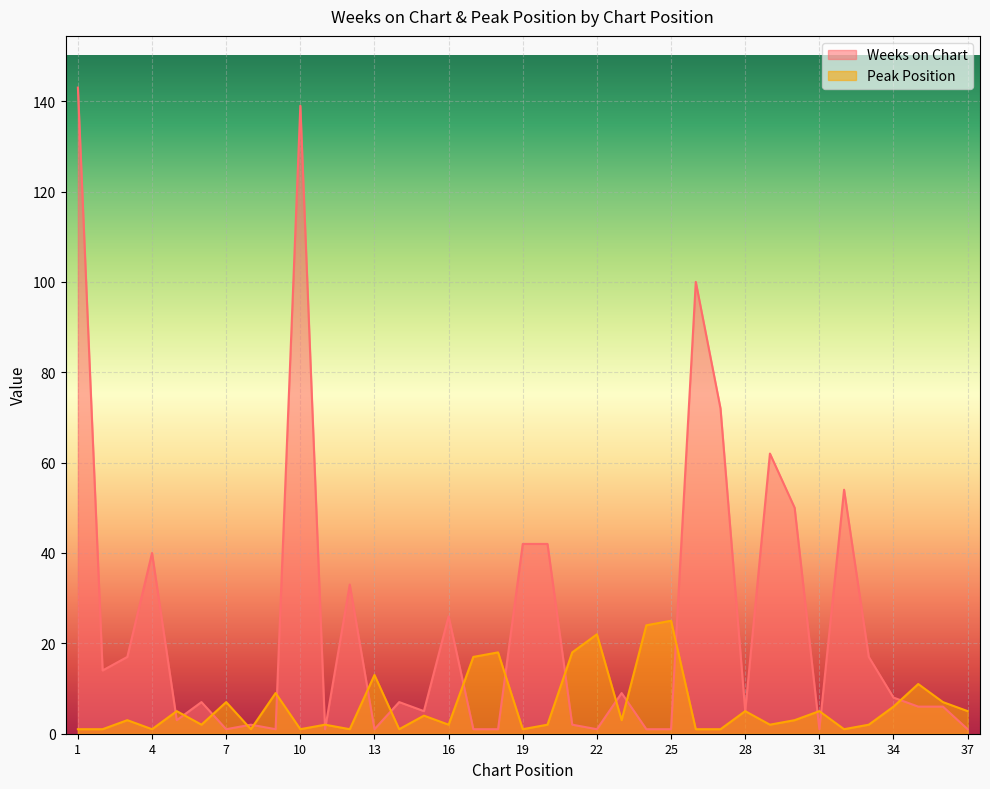

Is it true that Peak Position equals 18 at 21?

True